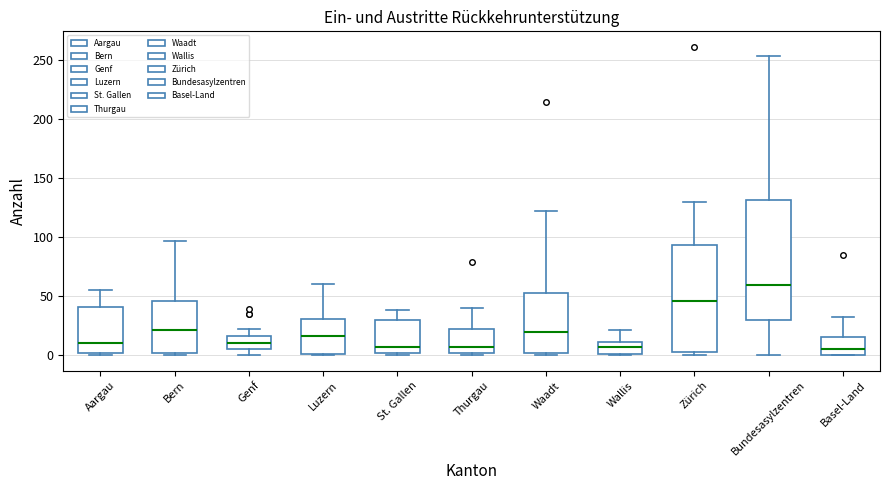

Reading left to right, transcribe this box plot: for each box, give where its median line is, the range the box spans, and where its two whiskers end, as read against the y-axis. The values are not printed on the chart, so give them approximately, as read against the axis.

Aargau: median 10, box 0 to 40, whiskers 0 (just below the box's lower edge) to 55
Bern: median 20, box 0 to 45, whiskers 0 (just below the box's lower edge) to 95
Genf: median 10, box 5 to 15, whiskers 0 to 20
Luzern: median 15, box 0 to 30, whiskers 0 to 60
St. Gallen: median 5, box 0 to 30, whiskers 0 (just below the box's lower edge) to 40
Thurgau: median 5, box 0 to 20, whiskers 0 (just below the box's lower edge) to 40
Waadt: median 20, box 0 to 55, whiskers 0 (just below the box's lower edge) to 120
Wallis: median 5, box 0 to 10, whiskers 0 to 20
Zürich: median 45, box 5 to 95, whiskers 0 to 130
Bundesasylzentren: median 60, box 30 to 130, whiskers 0 to 255
Basel-Land: median 5, box 0 to 15, whiskers 0 to 30